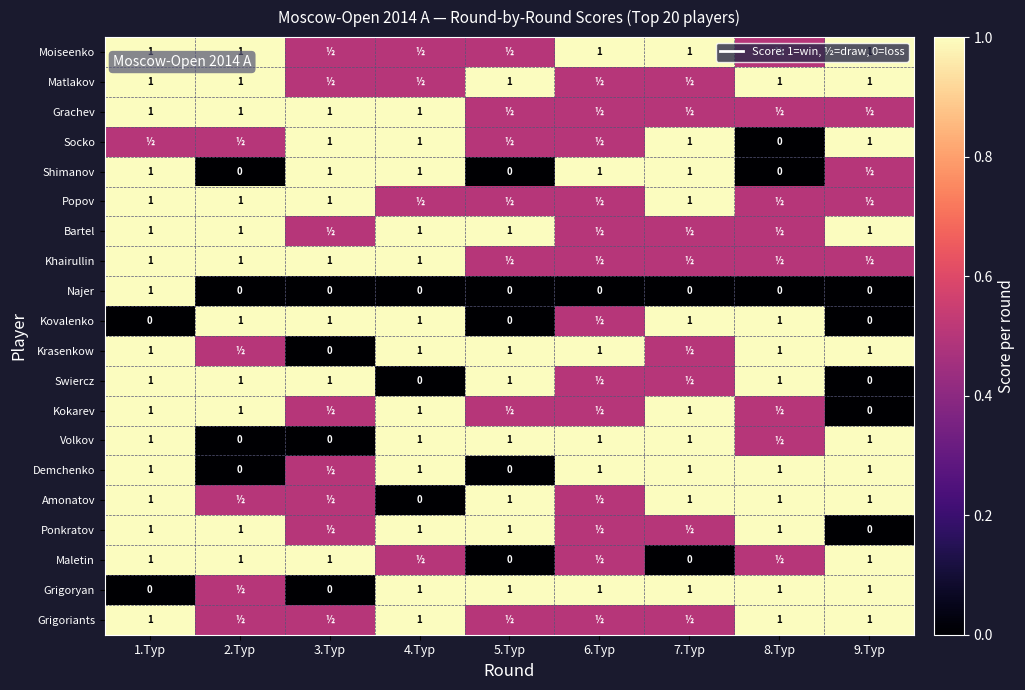

The value of Najer at 7.Тур is 0.0. True or false?

True